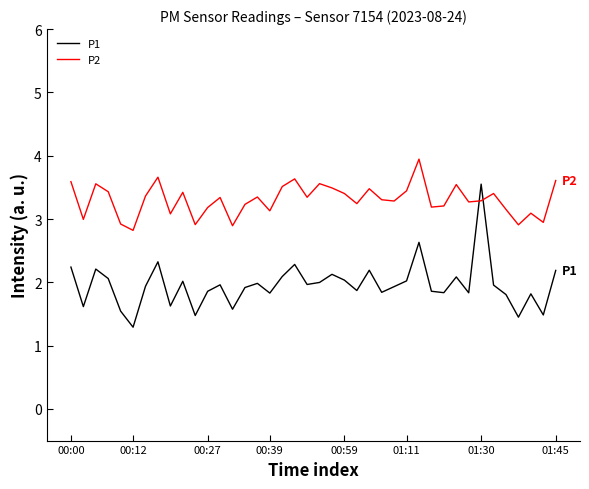

Which series has the largest total across all categories?

P2